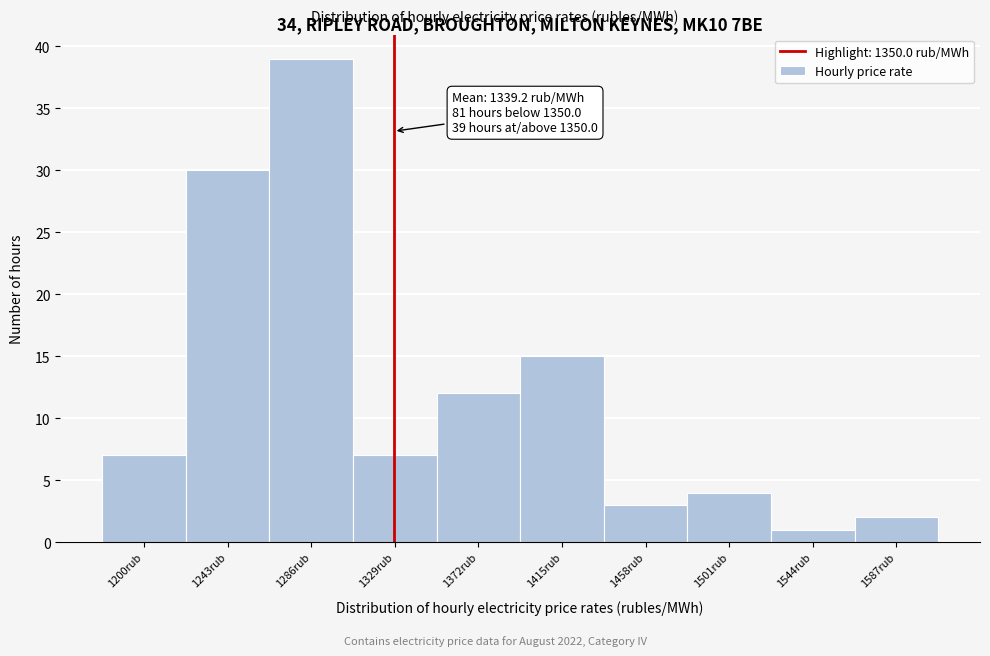

Reading right to left, extract all data points from this chart.

2	1	4	3	15	12	7	39	30	7